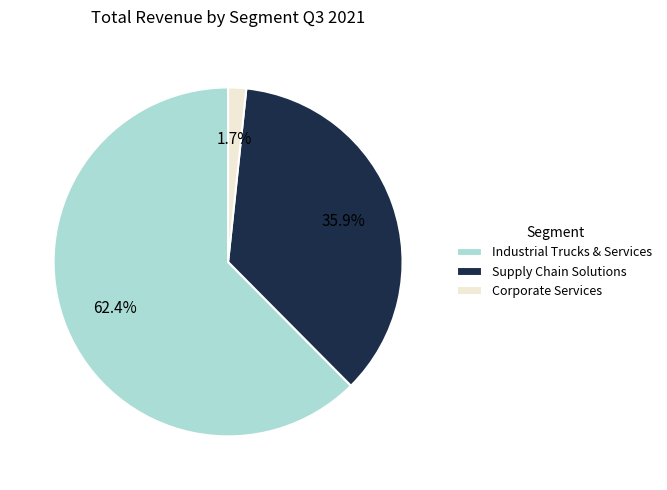

To the nearest percent, what percentage of the pie is Corporate Services?

2%